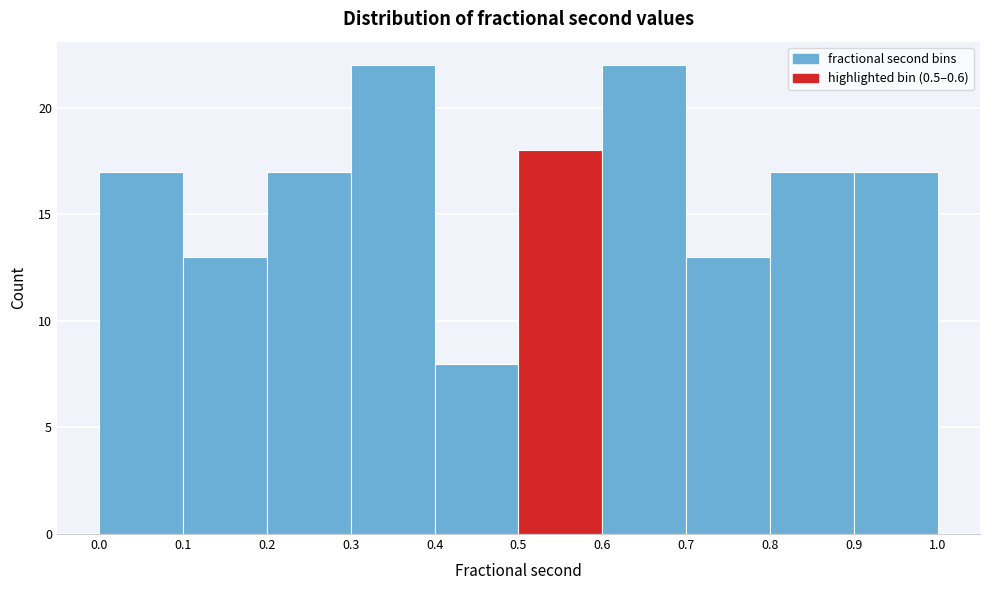

Reading left to right, list every bar in this chart as the range it spans on the x-axis followed by its height. The values are not printed on the chart, so give them approximately, as read against the axis.

0.0 to 0.1: 17
0.1 to 0.2: 13
0.2 to 0.3: 17
0.3 to 0.4: 22
0.4 to 0.5: 8
0.5 to 0.6: 18
0.6 to 0.7: 22
0.7 to 0.8: 13
0.8 to 0.9: 17
0.9 to 1.0: 17